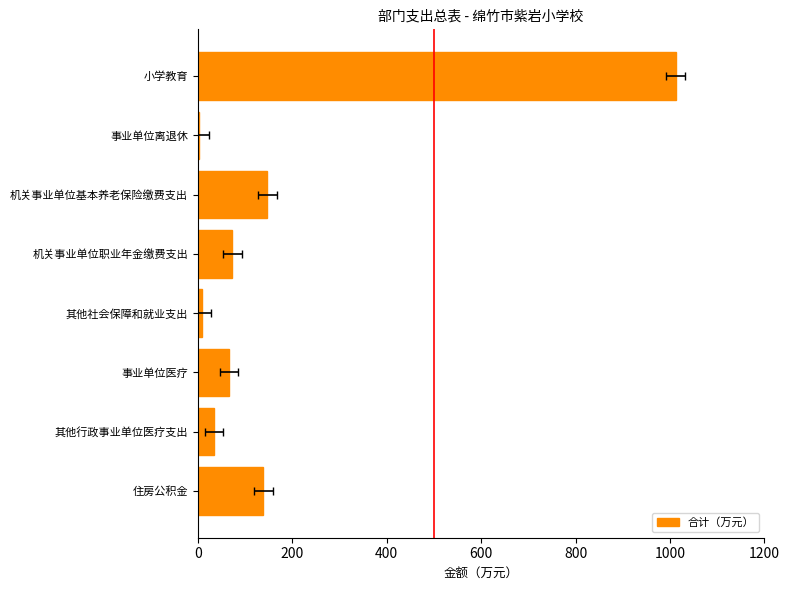

What is the change in value from 机关事业单位基本养老保险缴费支出 to 其他行政事业单位医疗支出?

-112.7